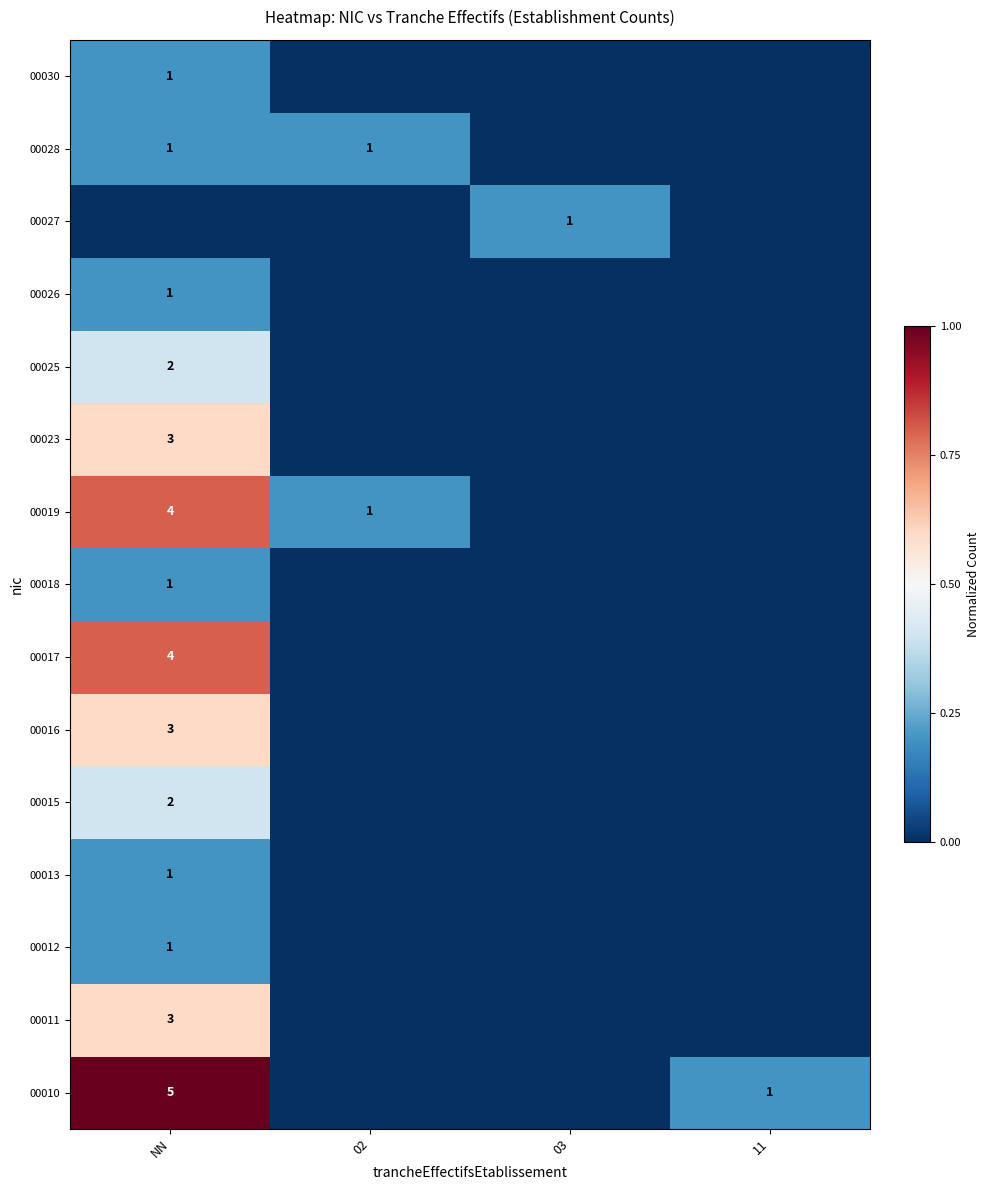

How many categories are shown in the chart?

4